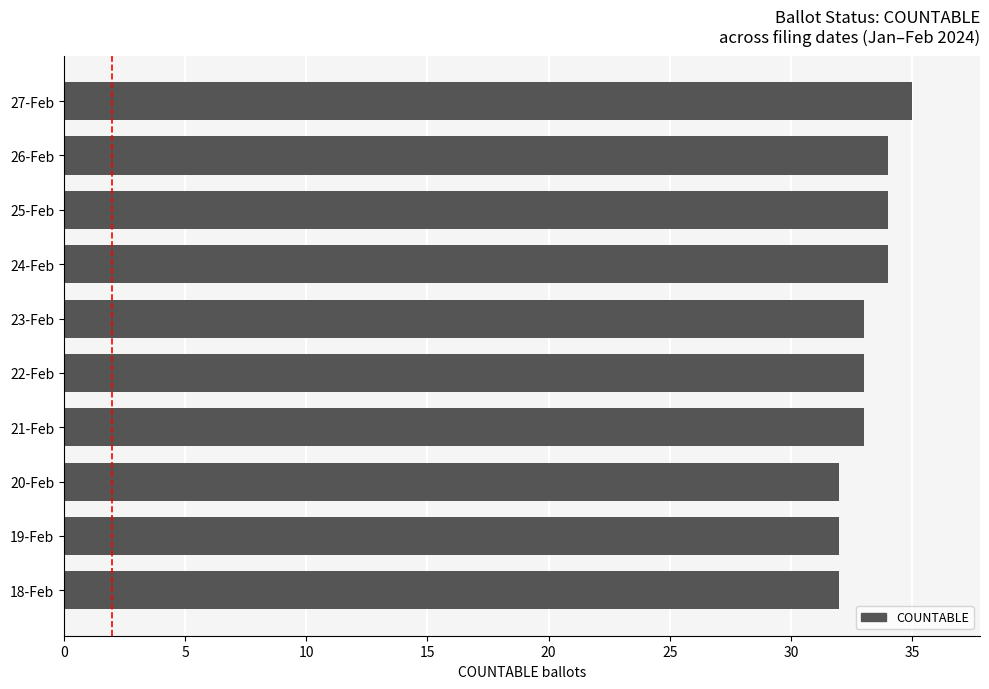

What is the sum of the values at 27-Feb and 23-Feb?

68